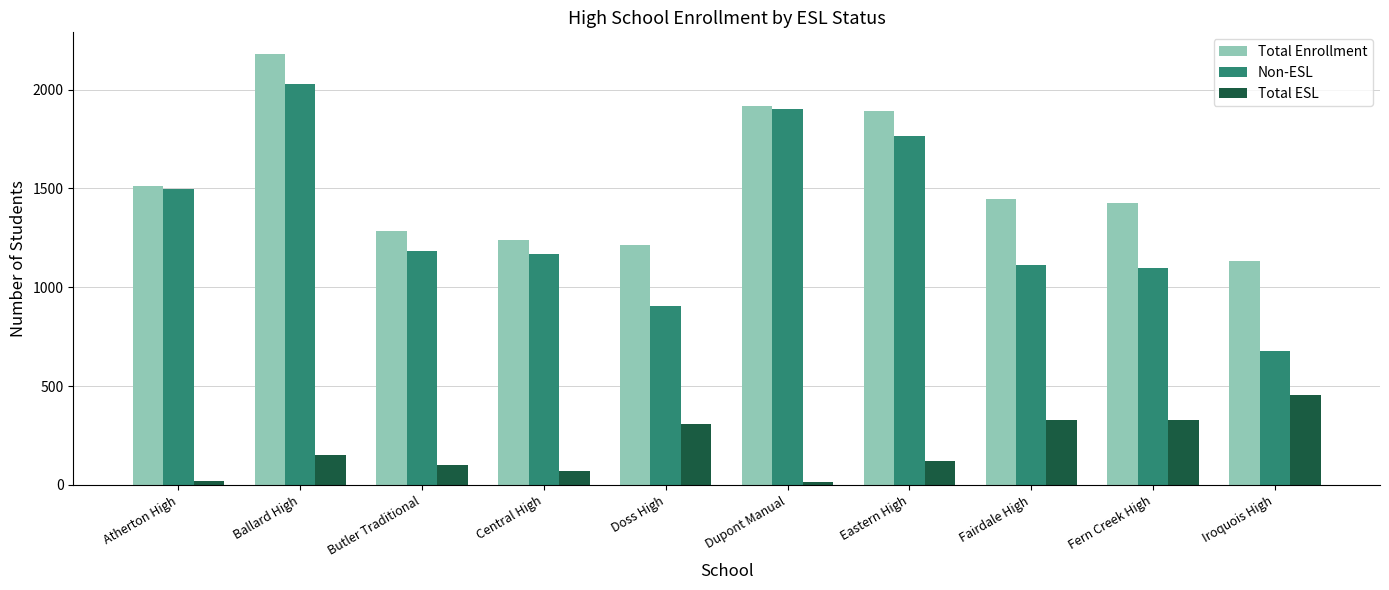

What is the total value across all series at Fairdale High?

2892